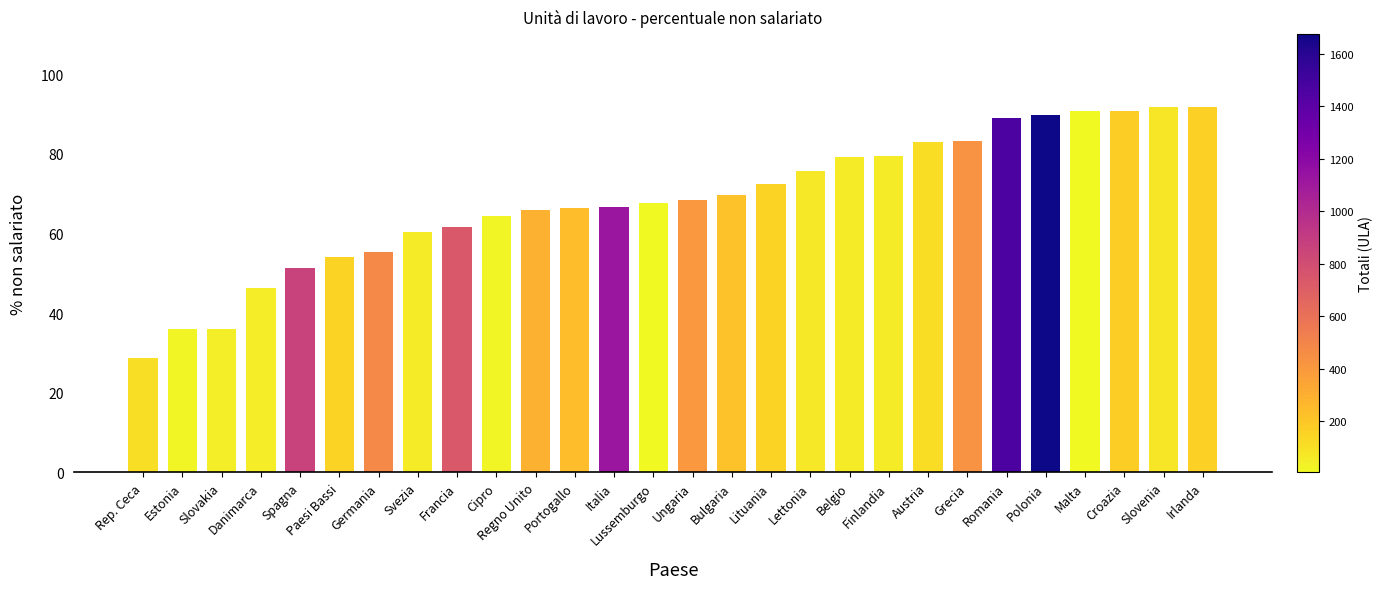

Is it true that the value at Austria is 42.9?

False